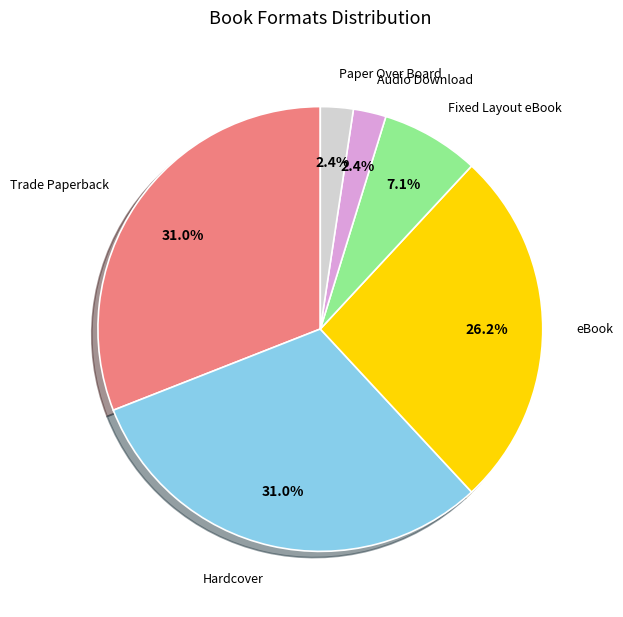

Does Paper Over Board account for over 50% of the chart?

No